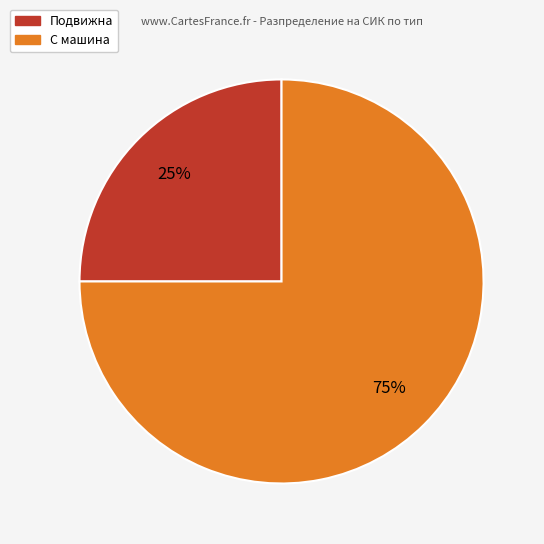

To the nearest percent, what is the difference between the largest and smallest slice percentages?

50%